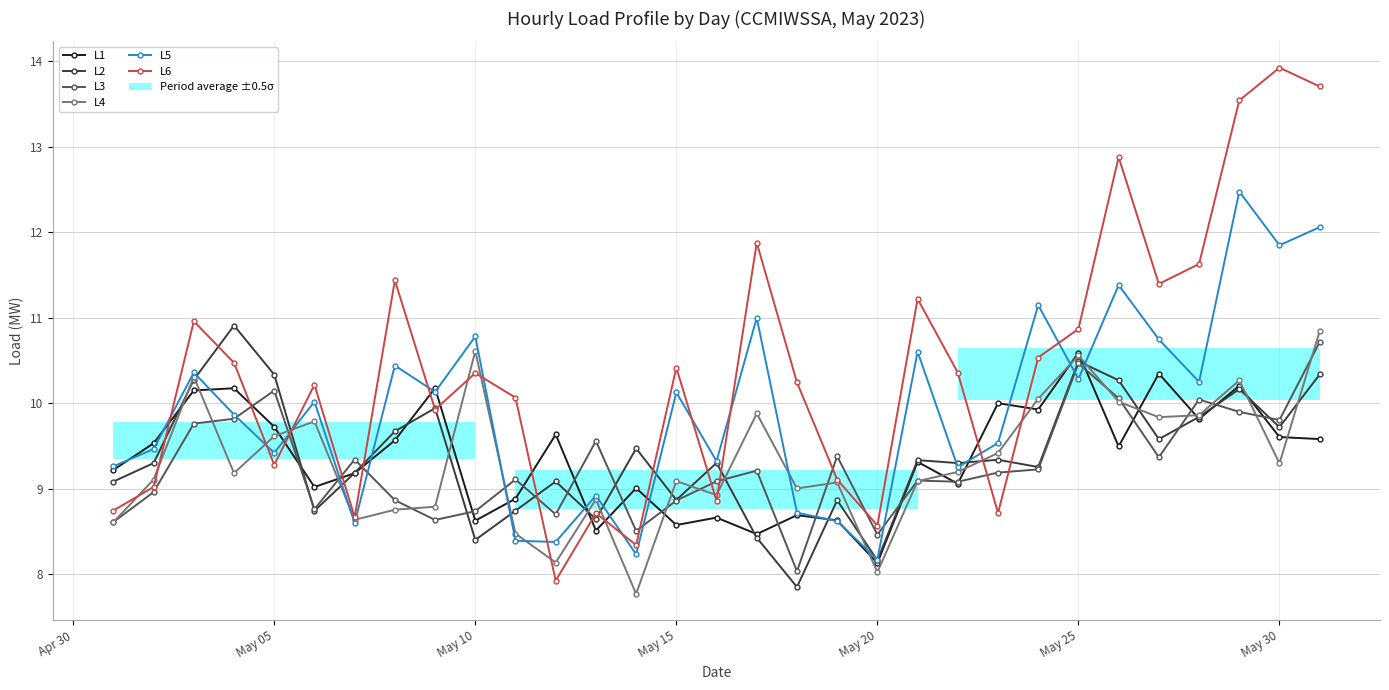

Is it true that L5 equals 10.1 at May 15?

True